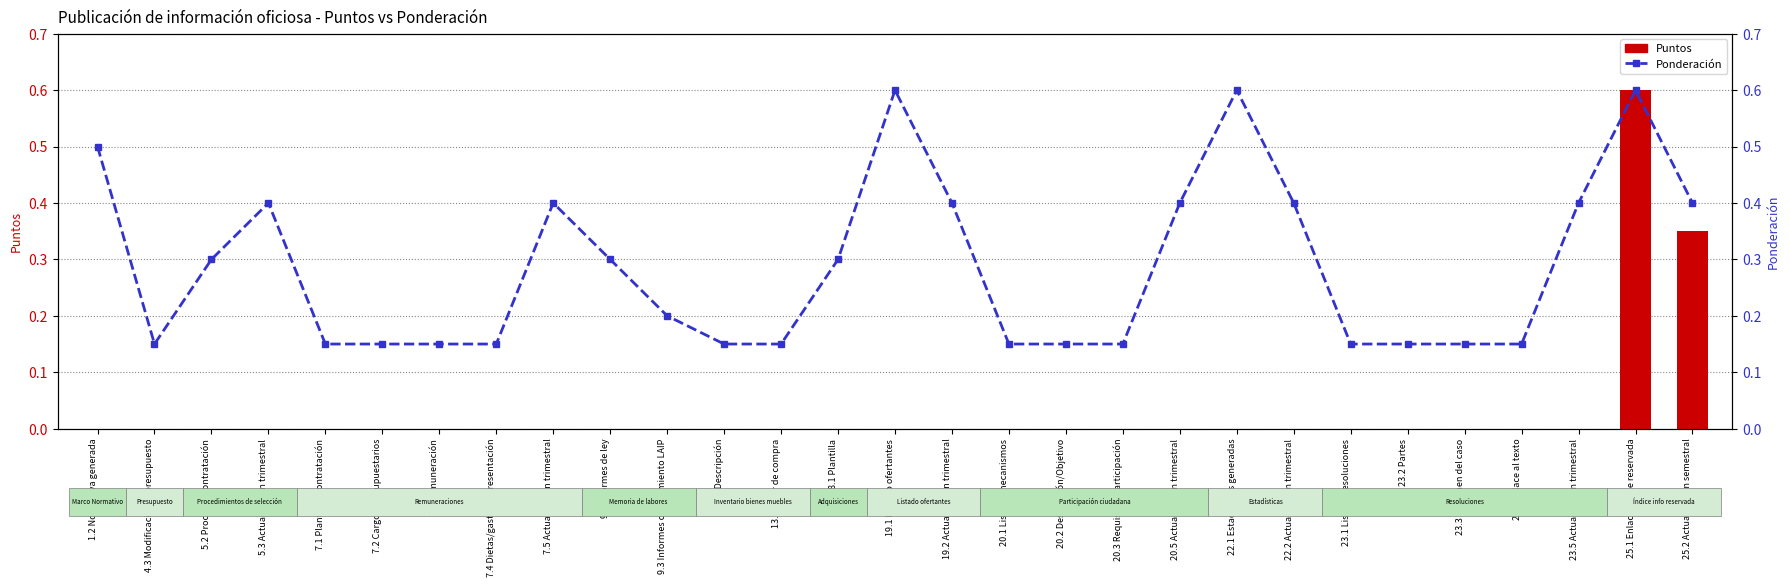

What position from the right is 20.3 Requisitos participación?

11